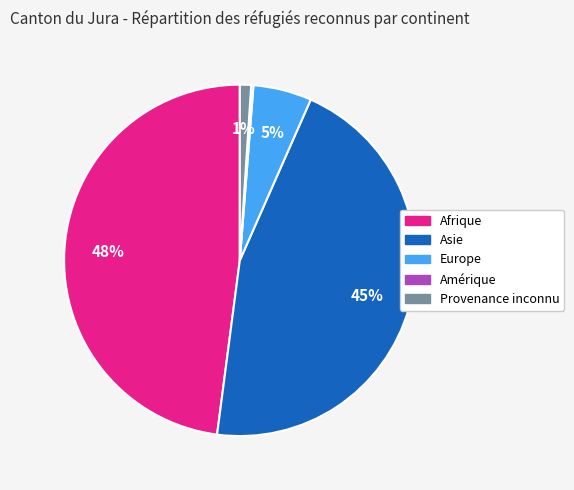

True or false: Provenance inconnu accounts for 1% of the total.

True